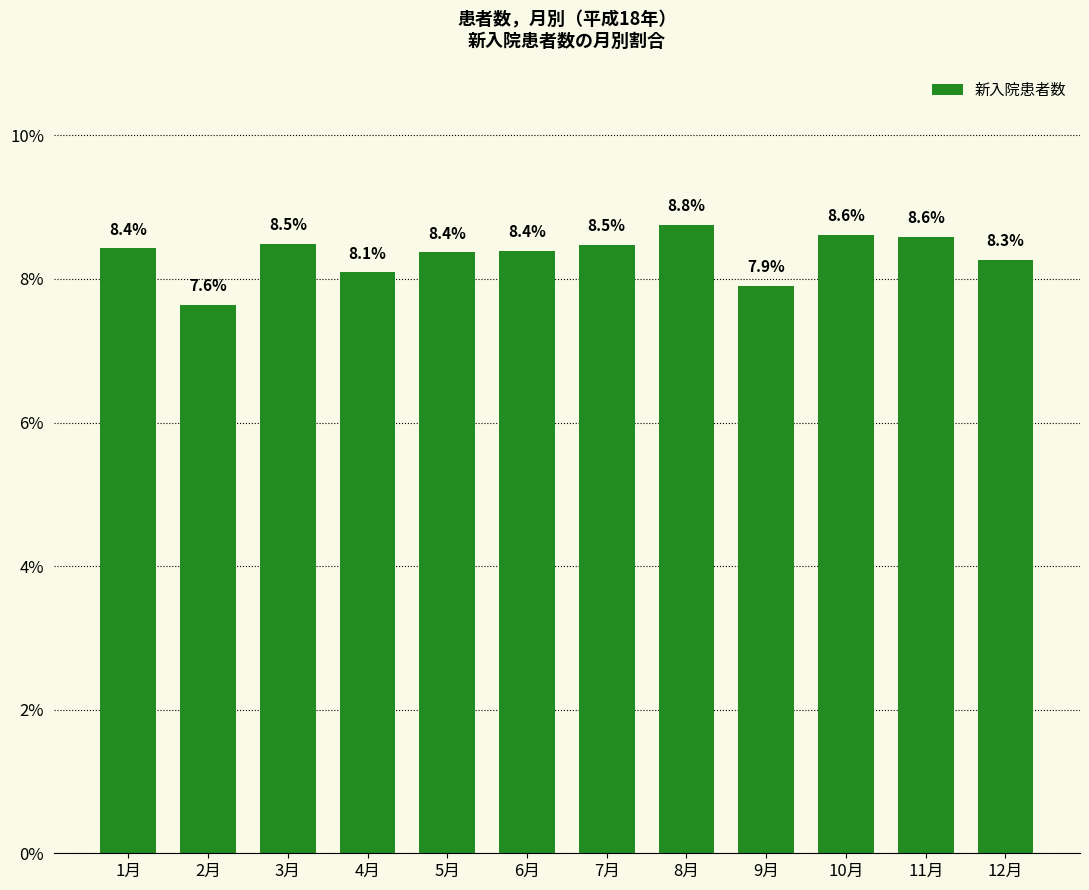

What position from the right is 9月?

4